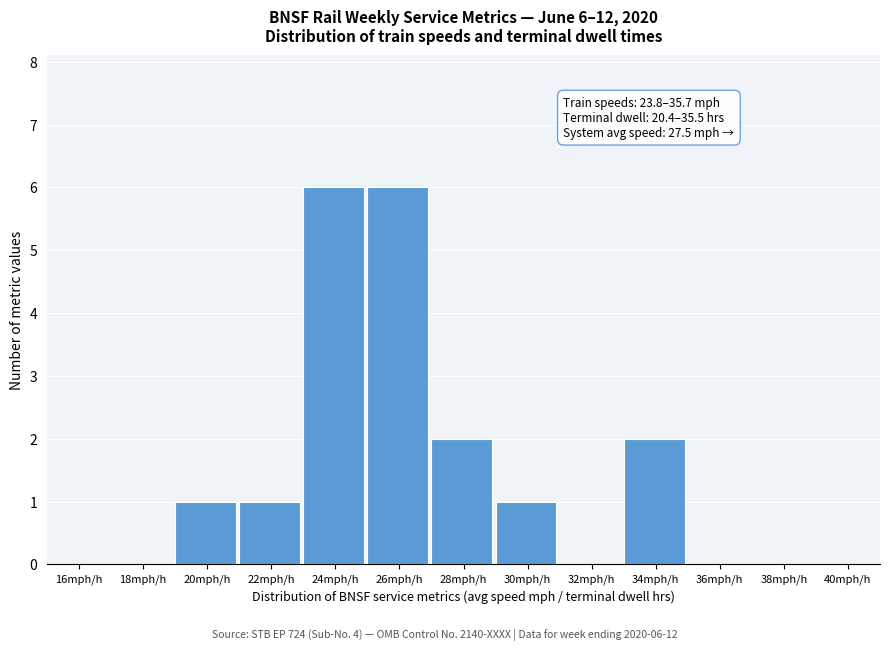

Reading left to right, transcribe all the data shown in this chart.

16mph/h=0	18mph/h=0	20mph/h=1	22mph/h=1	24mph/h=6	26mph/h=6	28mph/h=2	30mph/h=1	32mph/h=0	34mph/h=2	36mph/h=0	38mph/h=0	40mph/h=0